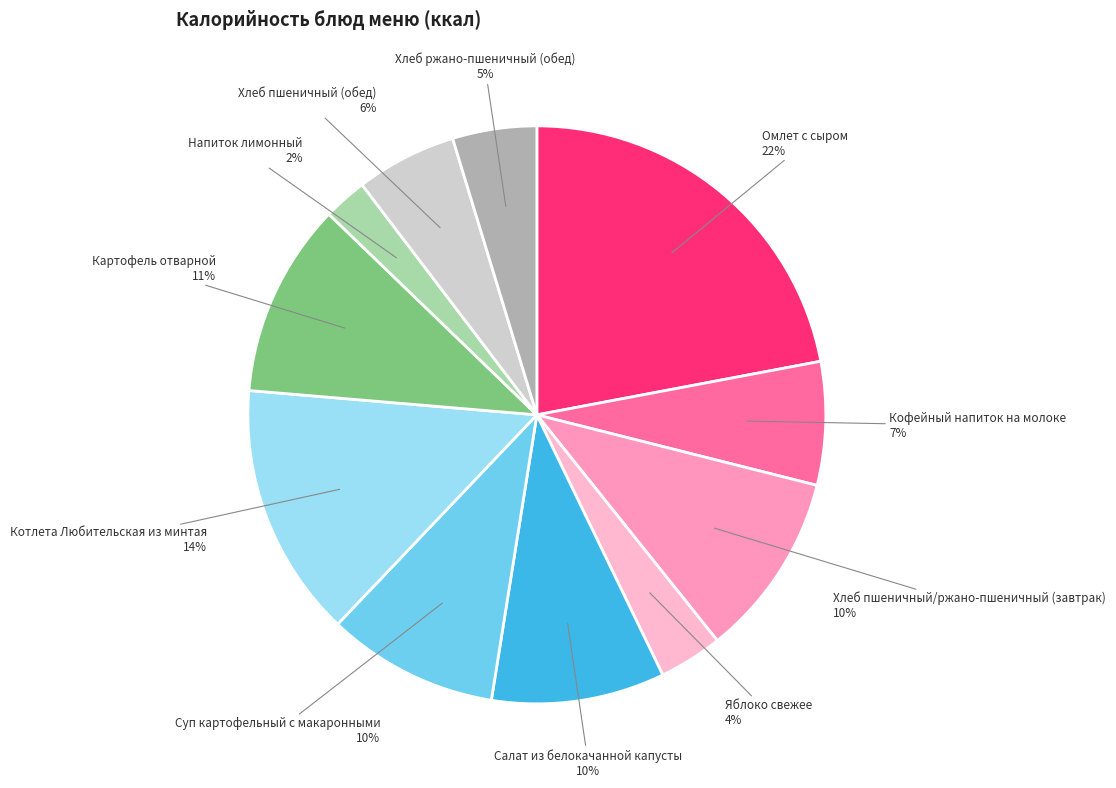

To the nearest percent, what is the difference between the largest and smallest slice percentages?

20%